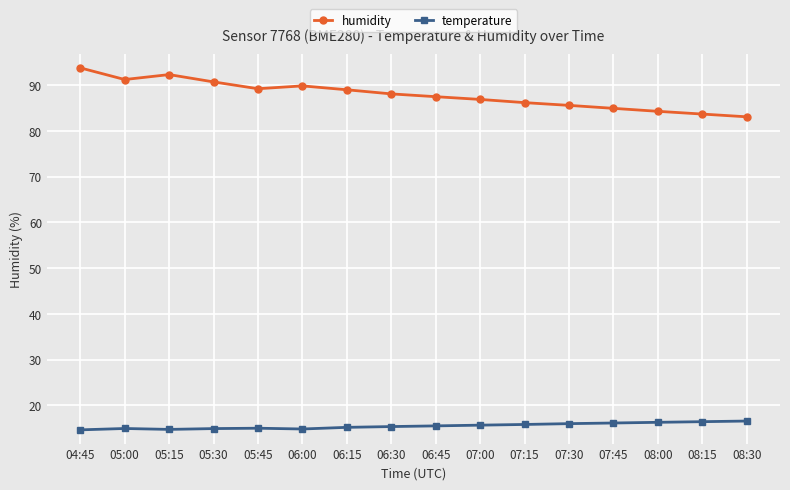

What is the lowest value of the humidity series?

83.1